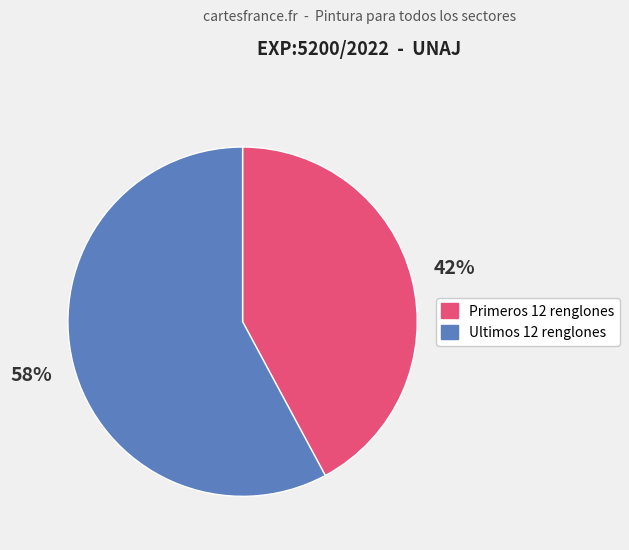

To the nearest percent, what is the difference between the largest and smallest slice percentages?

16%